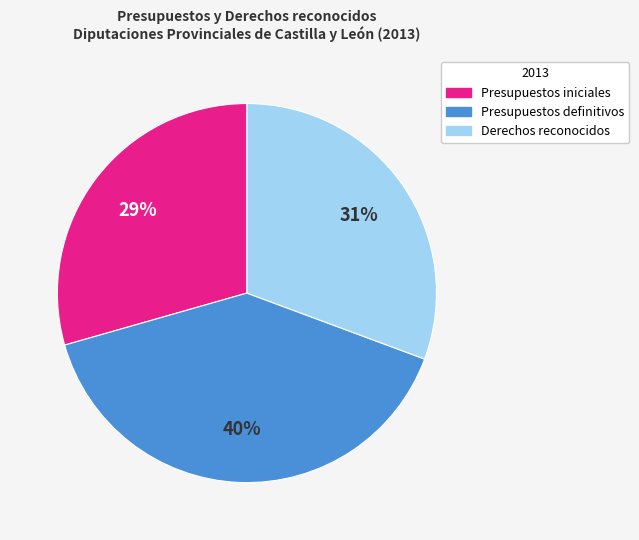

How many segments does this pie chart have?

3